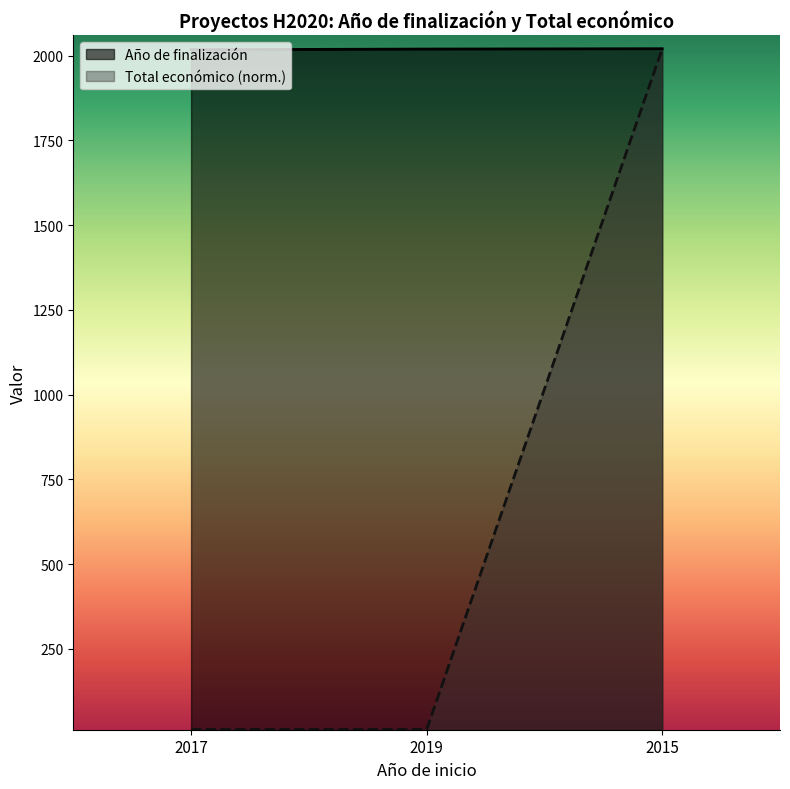

Which label corresponds to the largest value in the chart?

2015